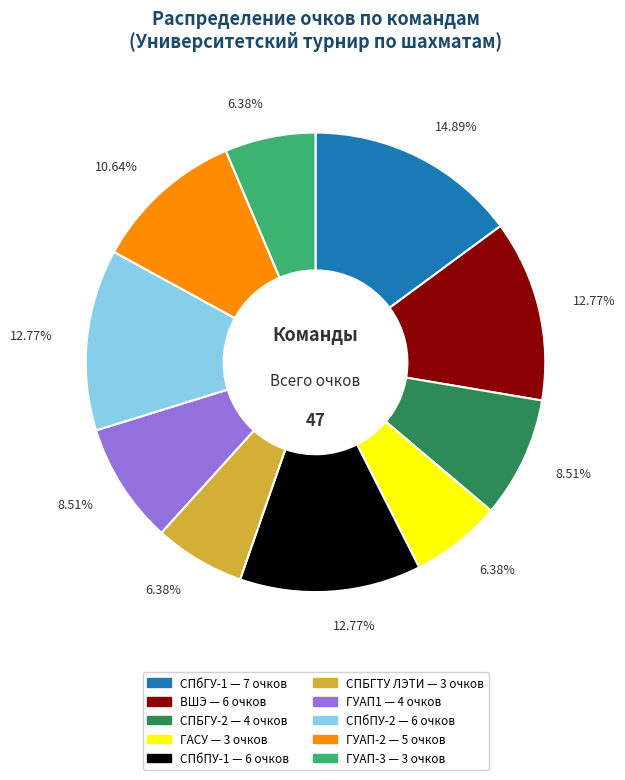

Does any single category account for the majority?

No